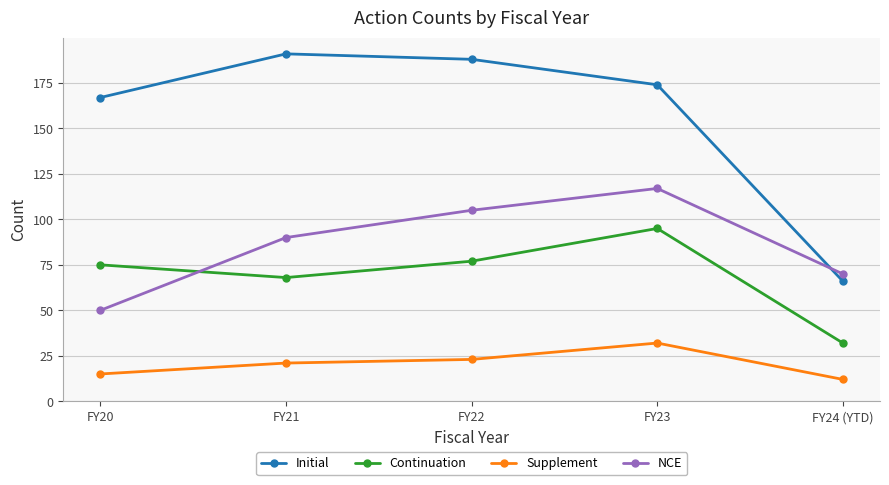

Which category has the highest value across all series?

FY21